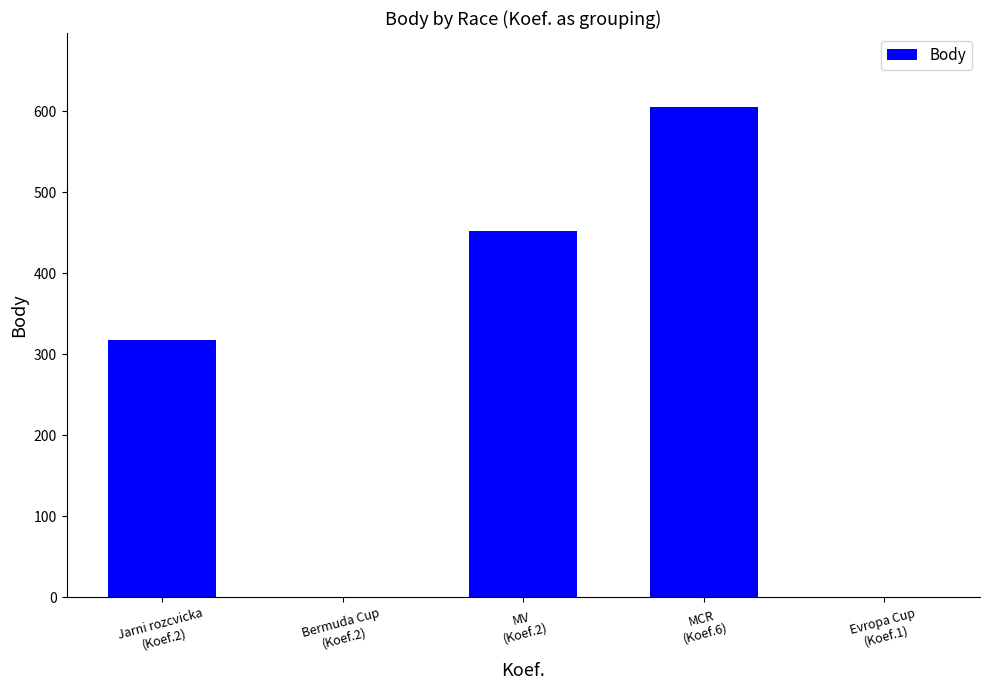

List the labels in order of value, smallest first.

Bermuda Cup
(Koef.2), Evropa Cup
(Koef.1), Jarni rozcvicka
(Koef.2), MV
(Koef.2), MCR
(Koef.6)